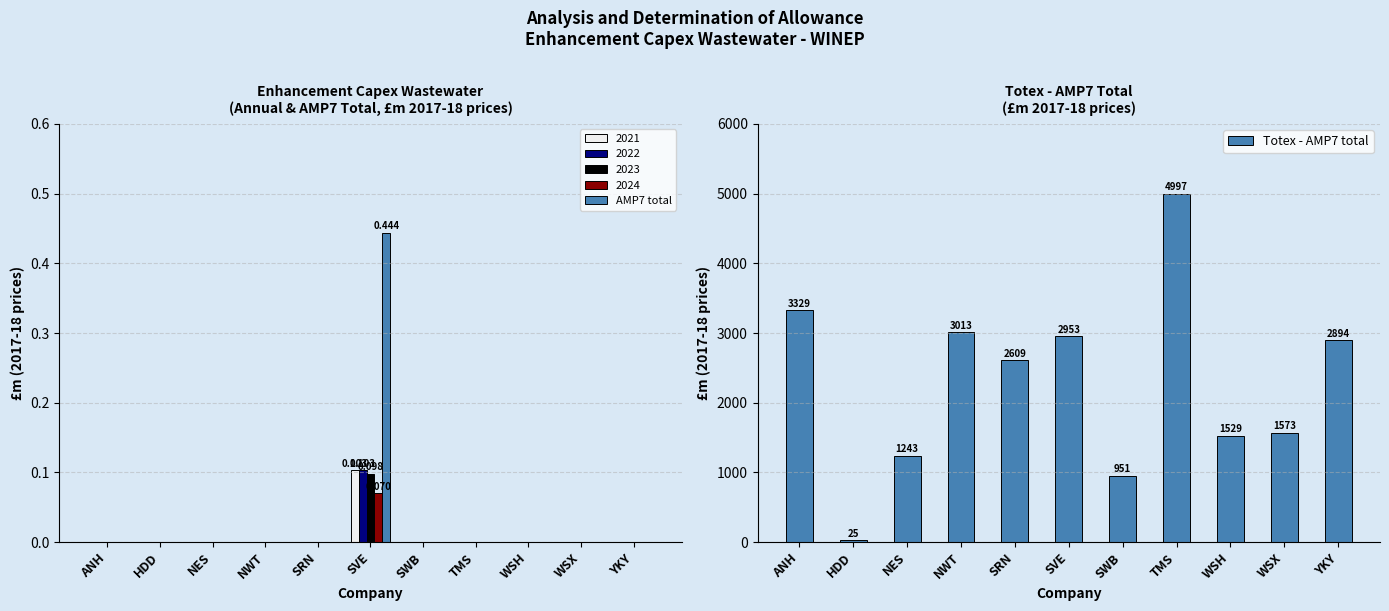

At SRN, list the series in order from smallest to largest.

AMP7 total, Totex - AMP7 total